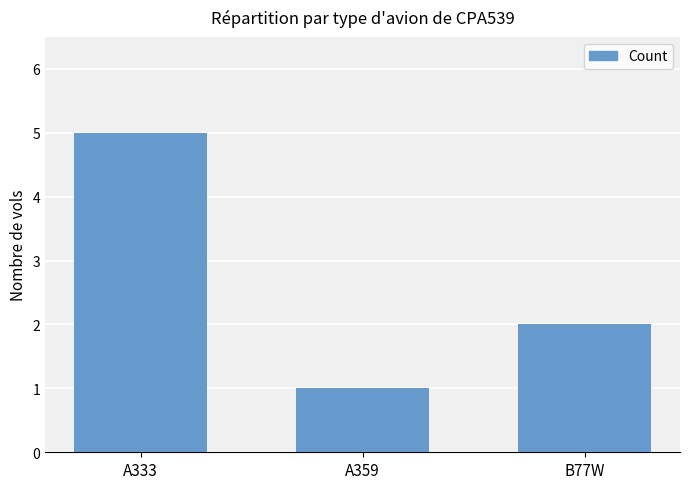

What is the value of the 2nd bar from the left?

1